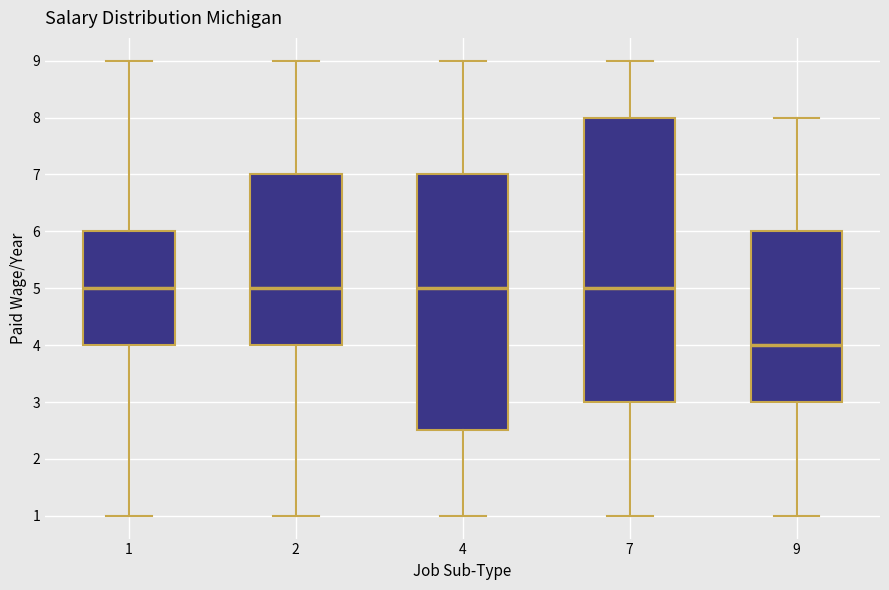

Where is the upper edge of the box at x = 9 on the y-axis? The values are not printed on the chart, so give them approximately, as read against the axis.

6.0